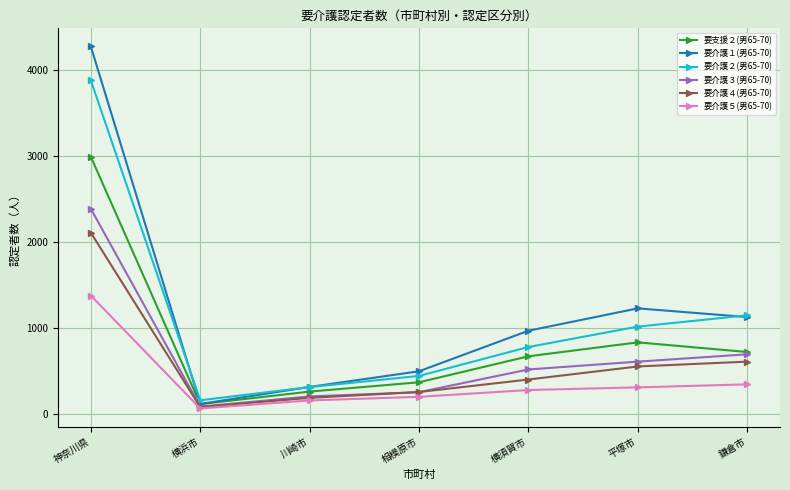

Is it true that 要介護３(男65-70) equals 258 at 相模原市?

True